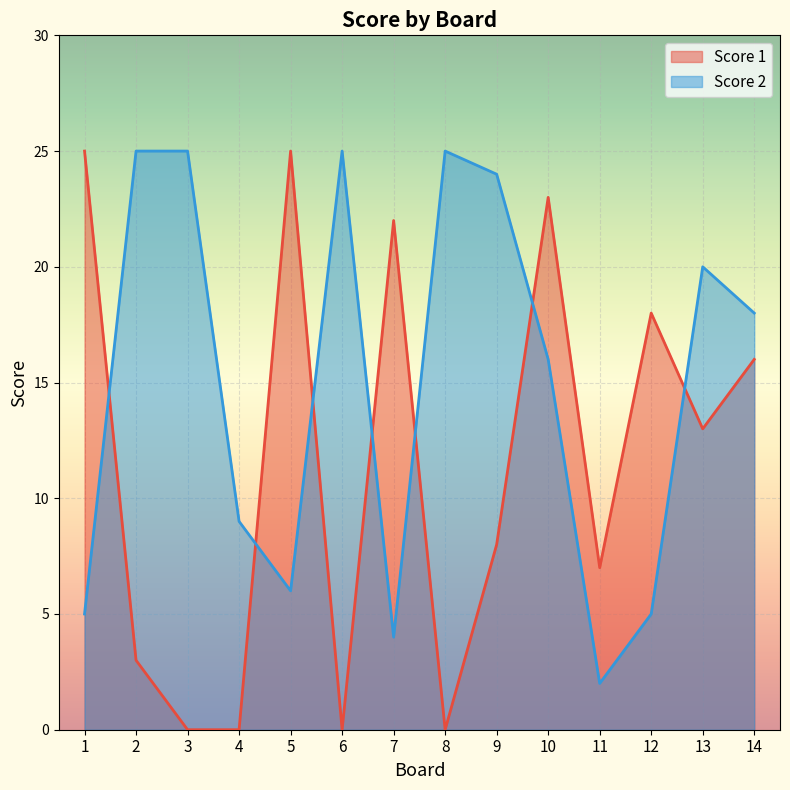

How many data points in Score 2 are less than 18?

7